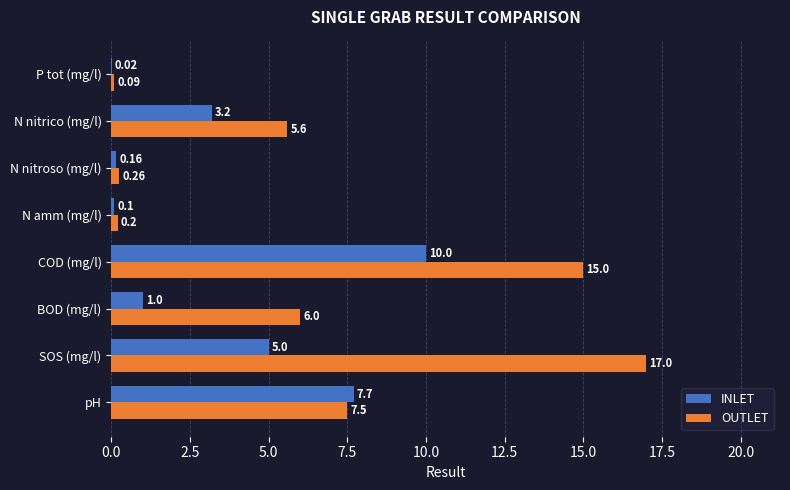

Which series has the widest spread of values?

OUTLET